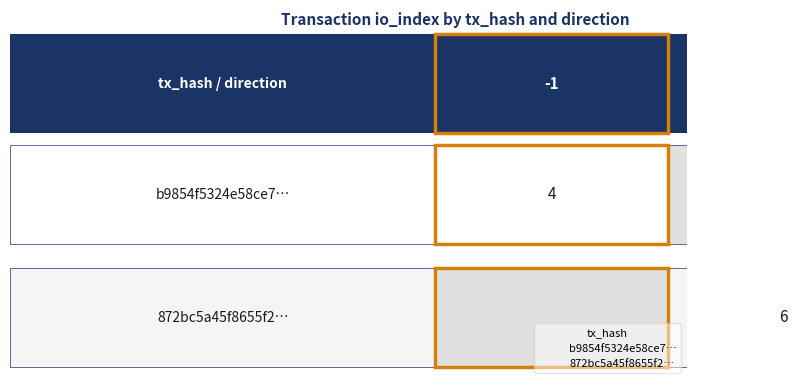

Reading left to right, list all the values displayed in this chart.

b9854f5324e58ce77621d40dc4696409755128d: direction=-1	io_index=4
872bc5a45f8655f2cb81b2266b93d0f0e30cb97: direction=1	io_index=6